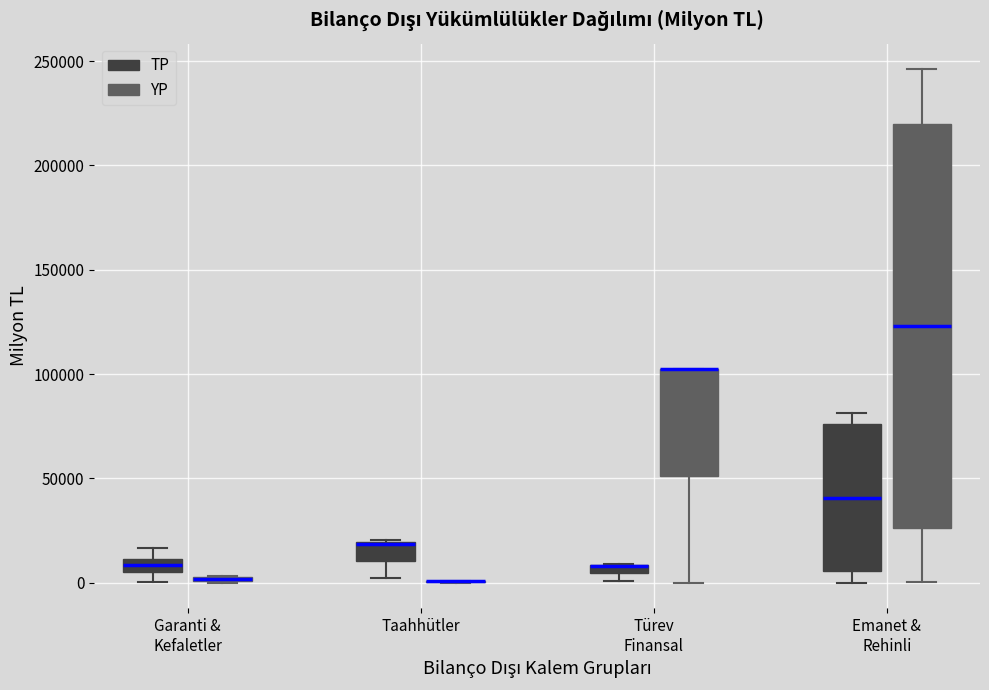

Comparing the boxes themselves (not the whiskers), which one is the tallest?

Emanet & Rehinli (YP)